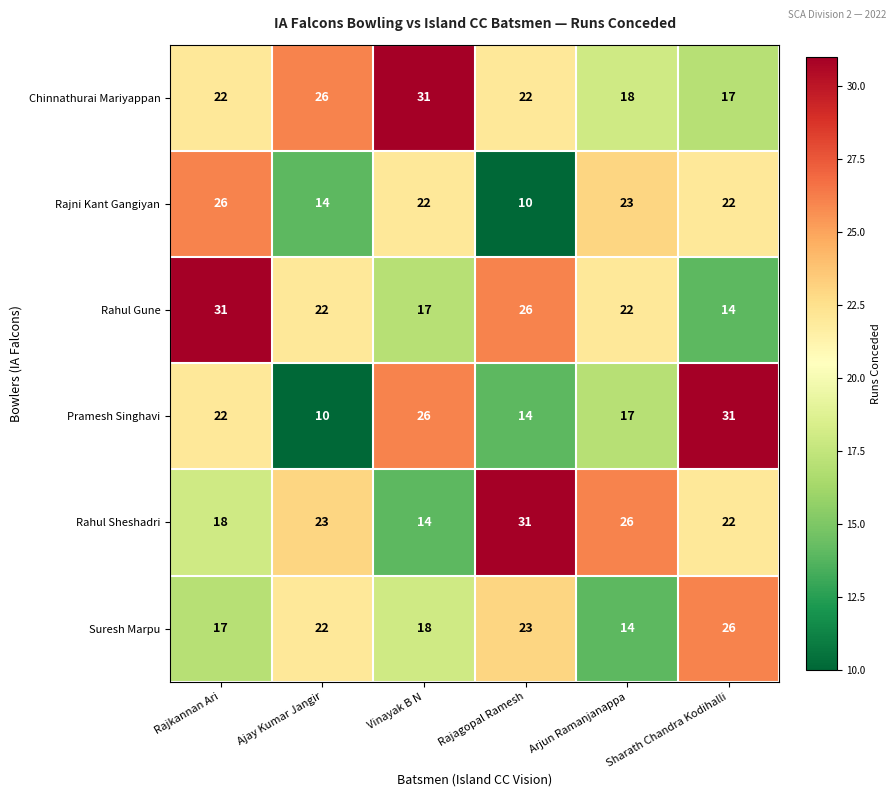

What is the total value across all series at Sharath Chandra Kodihalli?

132